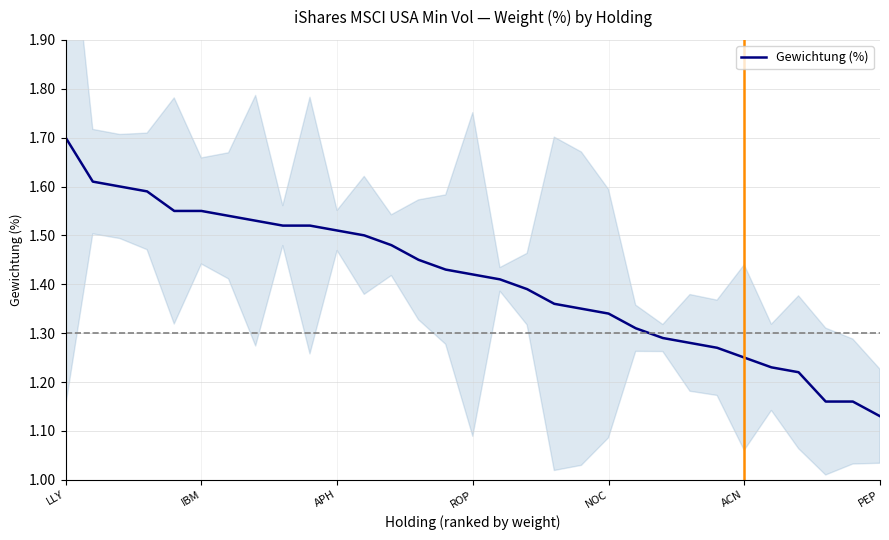

Which category has the highest value across all series?

LLY